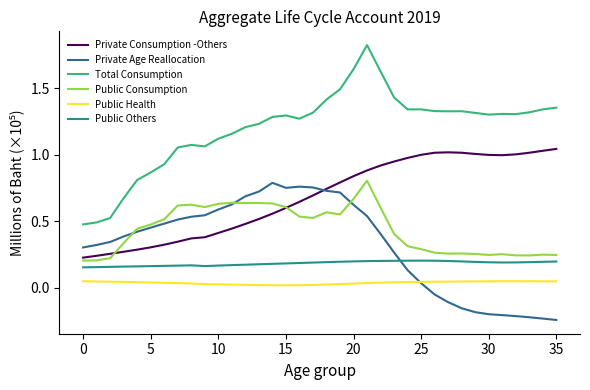

True or false: Public Health and Public Others cross at least once.

False